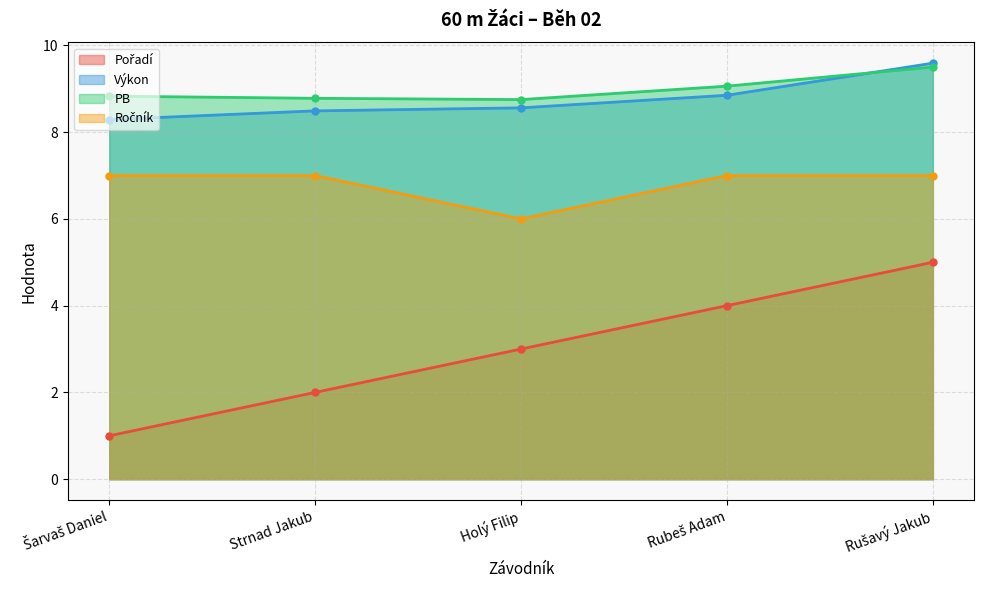

What is the sum of the Pořadí values at Rušavý Jakub and Holý Filip?

8.0